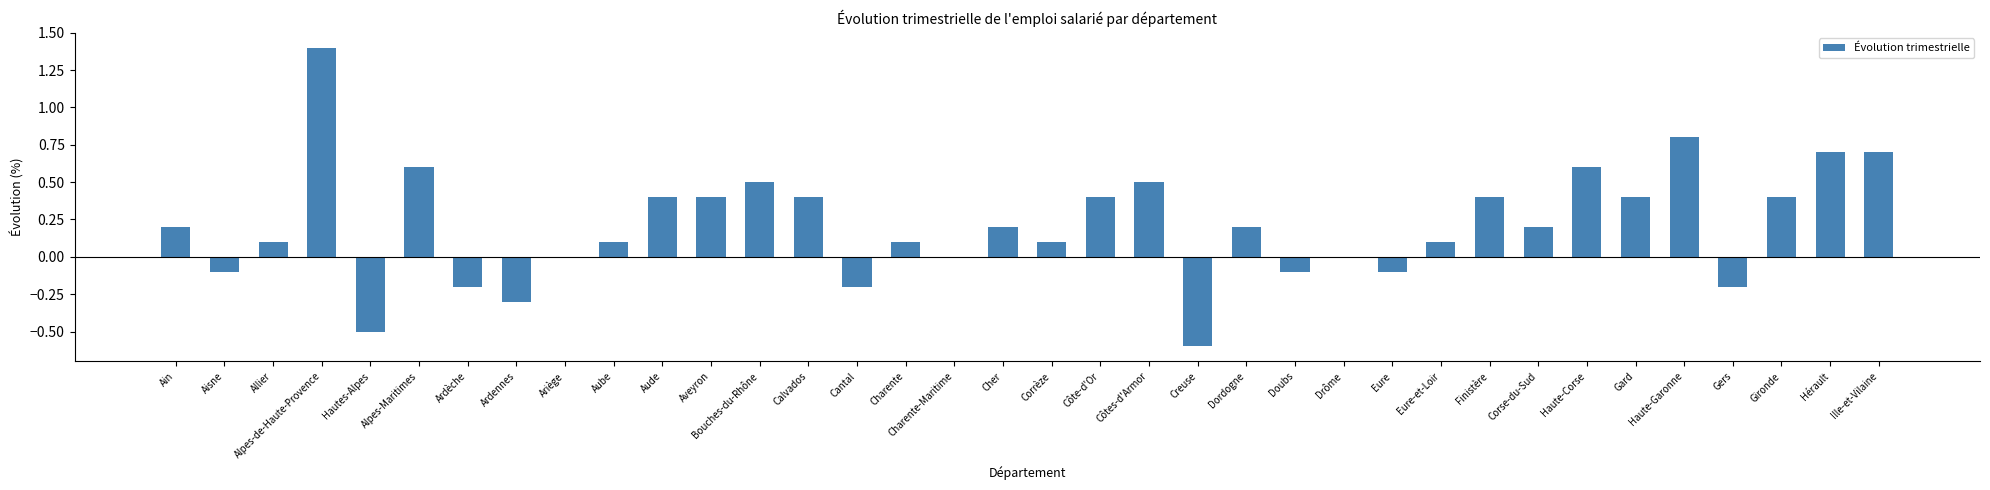

What is the sum of the values at Gironde and Aisne?

0.3